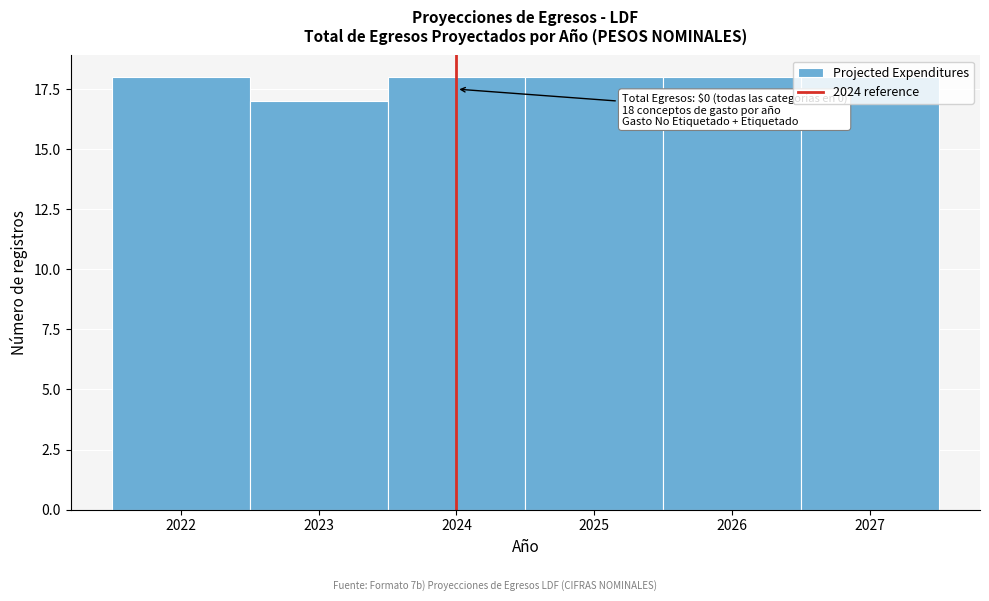

What is the sum of all values?

107